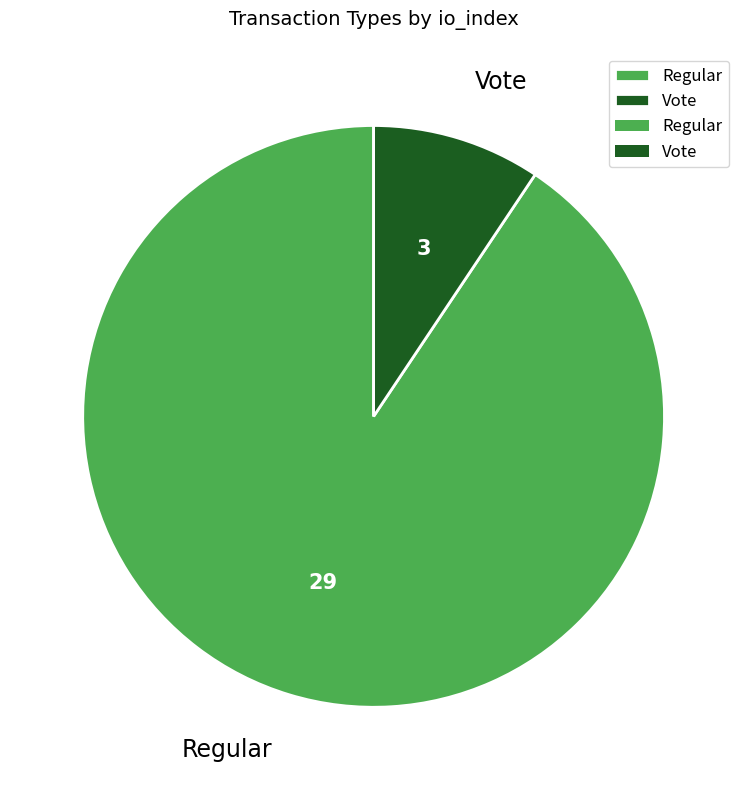

Which slice represents more than half of the pie?

Regular